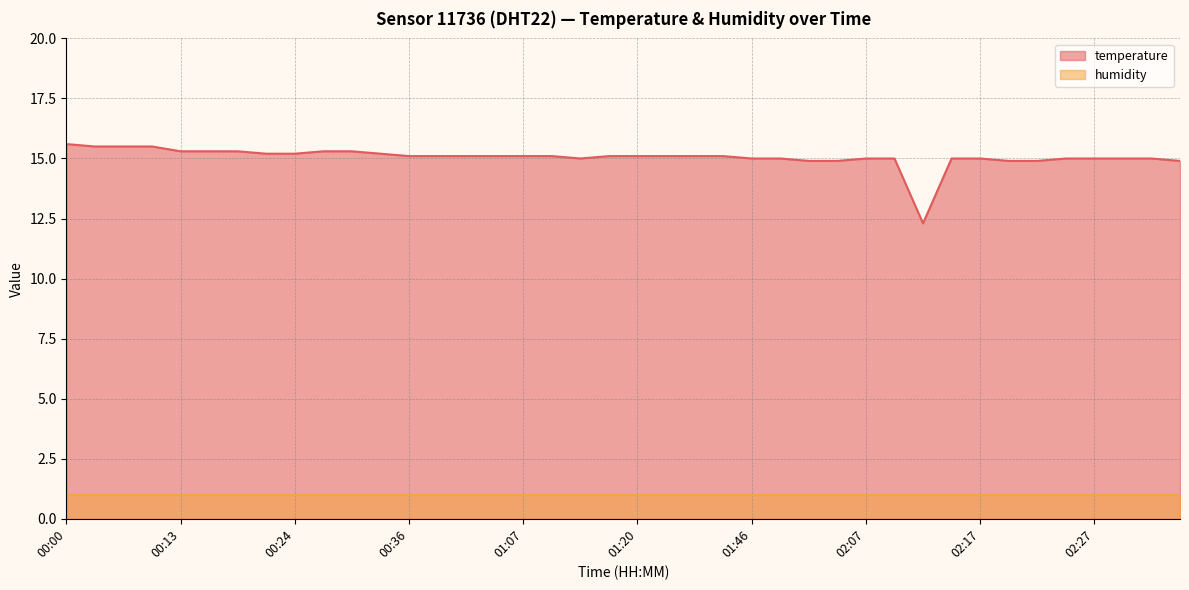

Does the chart have visible grid lines?

Yes